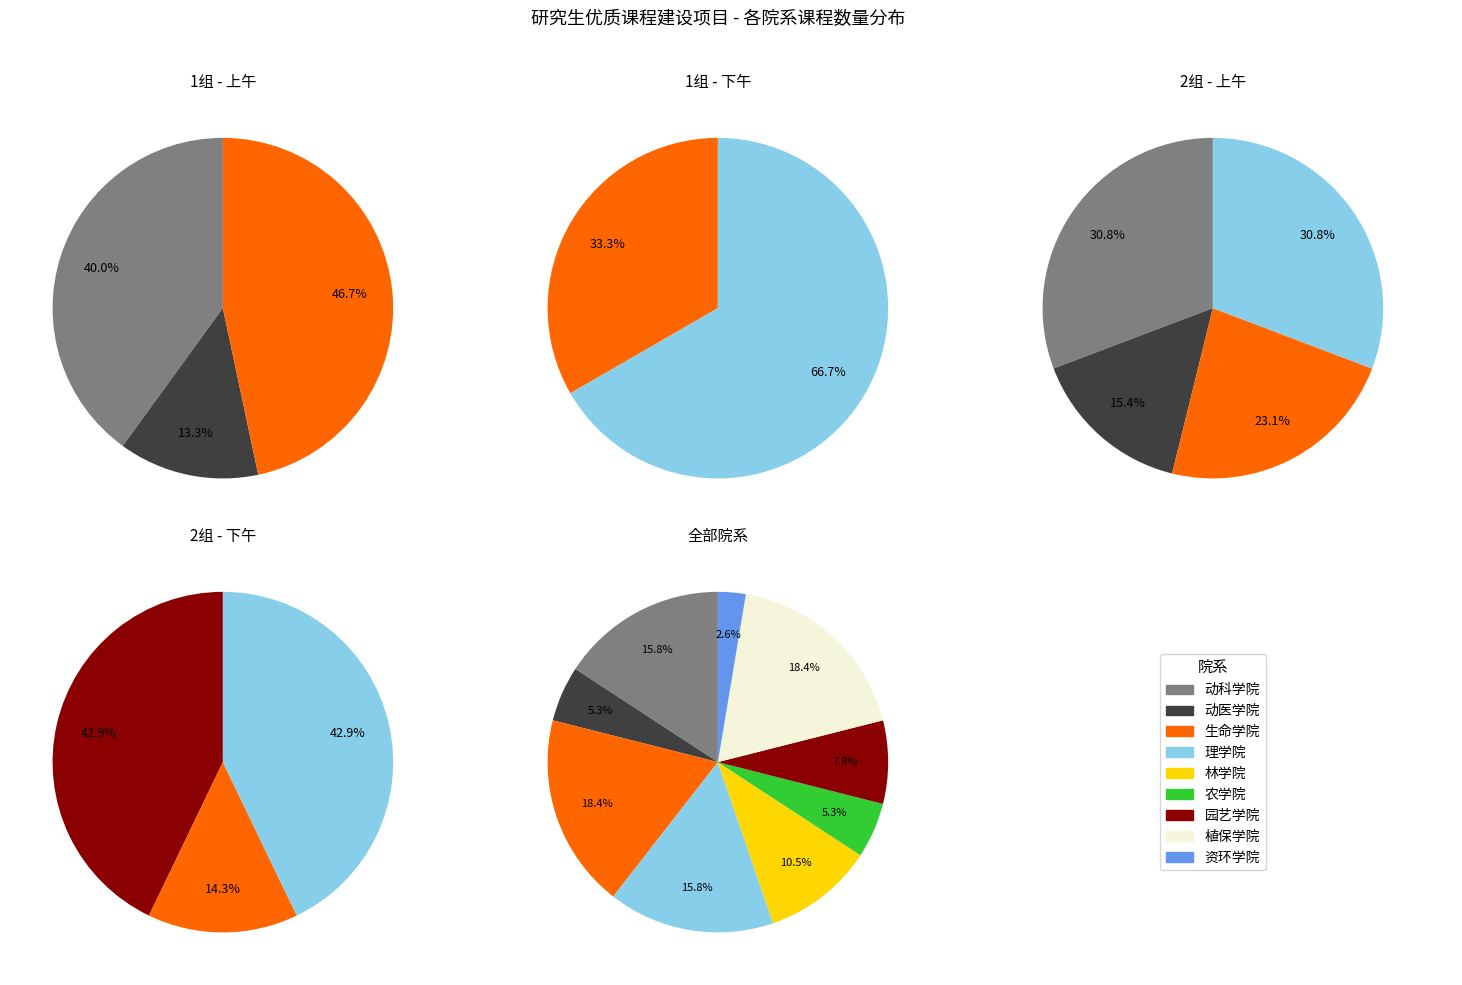

Is there any slice that represents more than half of the pie?

No